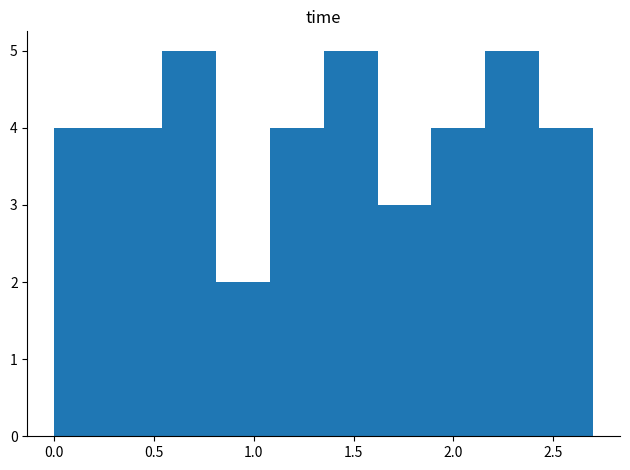

What is the height of the bar covering 0.80 to 1.10 on the x-axis? Neither the bar edges nor the heights are printed on the chart, so give them approximately, as read against the axes.

2